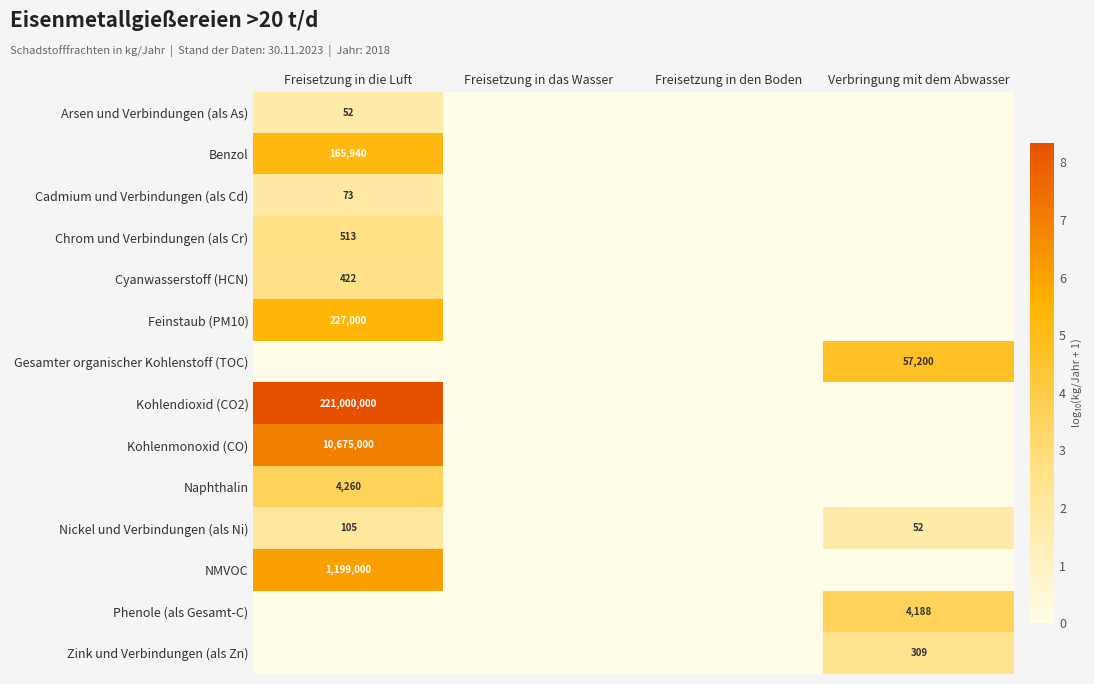

The value of Nickel und Verbindungen (als Ni) at Verbringung mit dem Abwasser is 25. True or false?

False